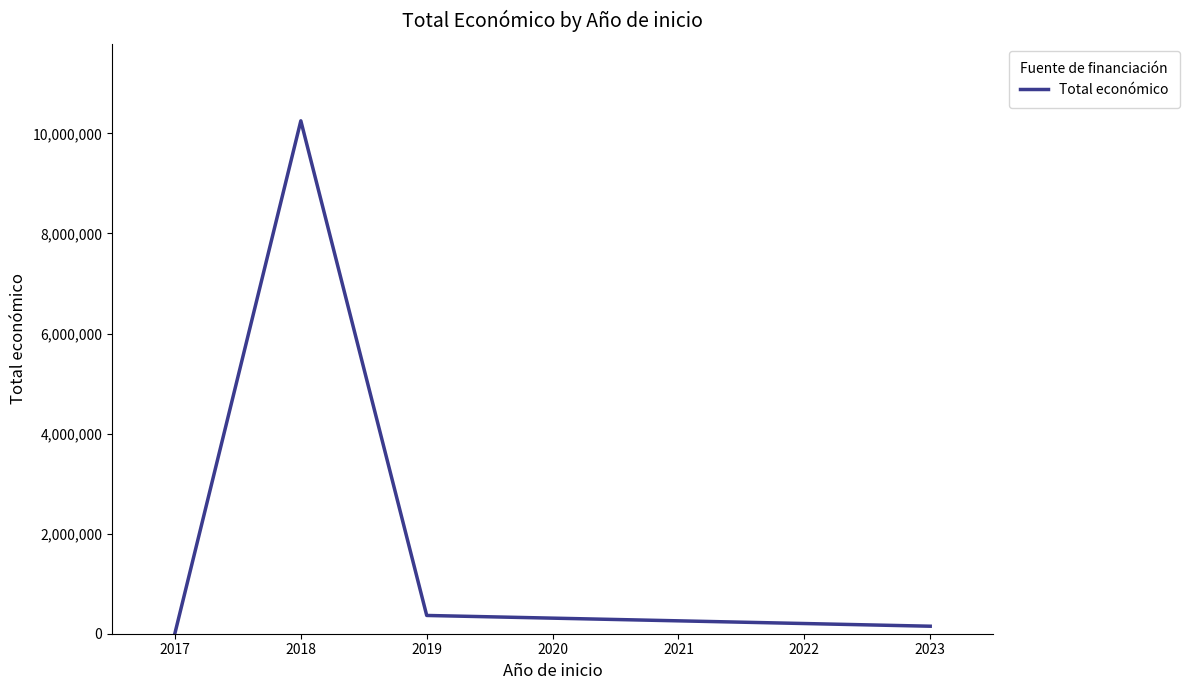

How many interior local peaks (higher than both neighbors) does the data have?

1